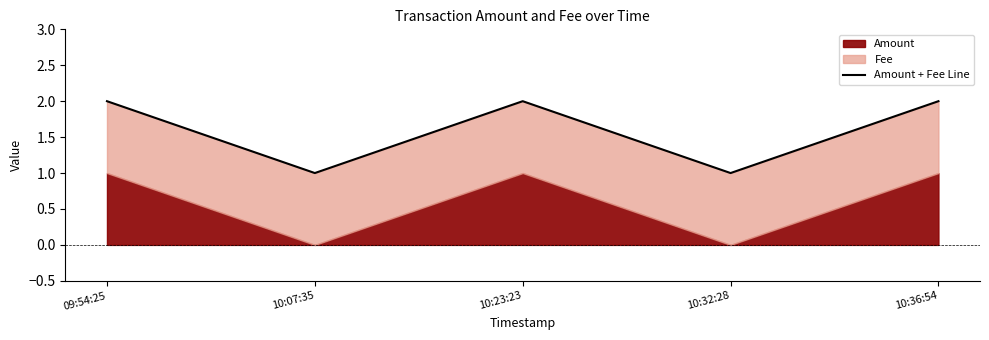

Reading left to right, transcribe all the data shown in this chart.

2	1	2	1	2